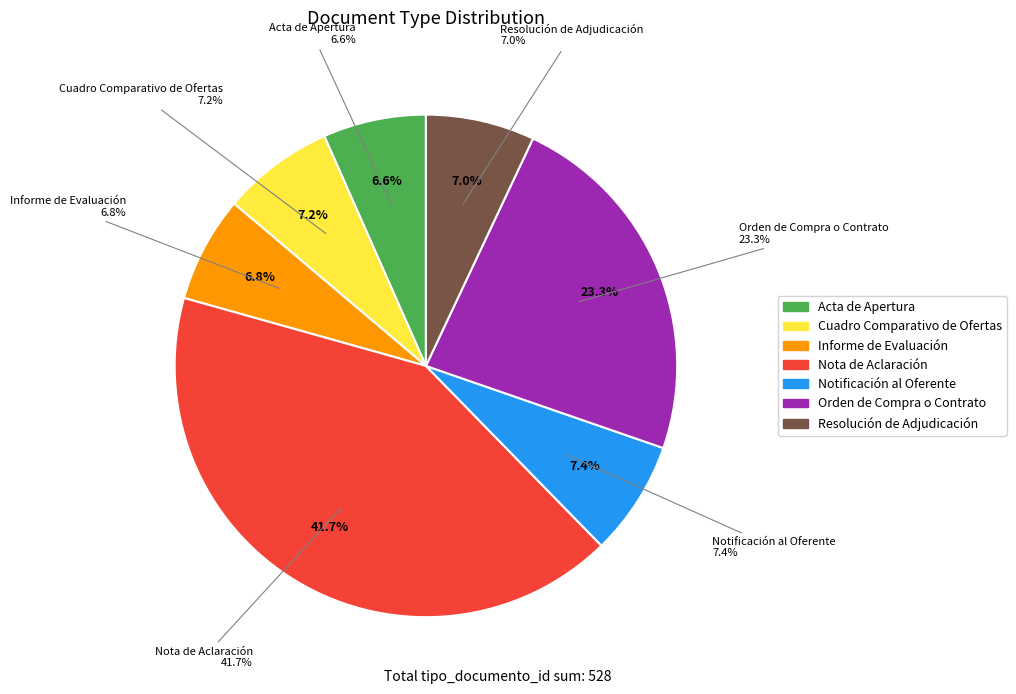

How many slices are in this pie chart?

7